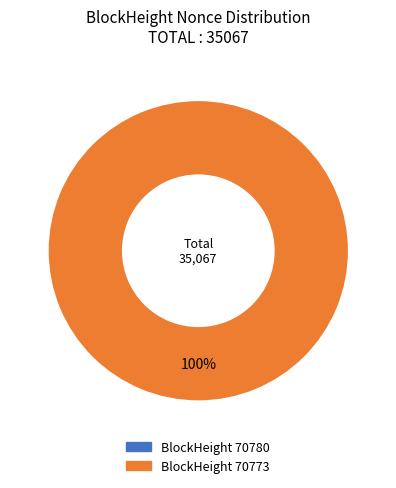

Between 70780 and 70773, which is larger?

70773